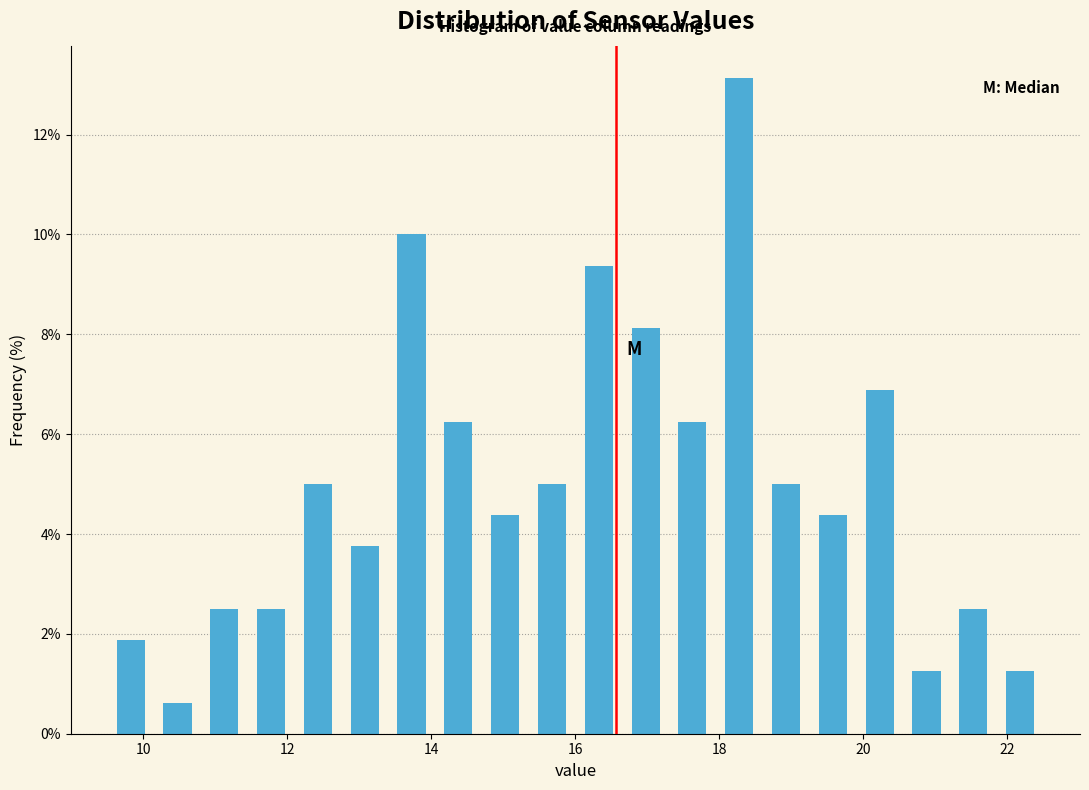

Around what value on the x-axis is the tallest bar? Give the approximate position of its centre, as read against the axis.

18.2